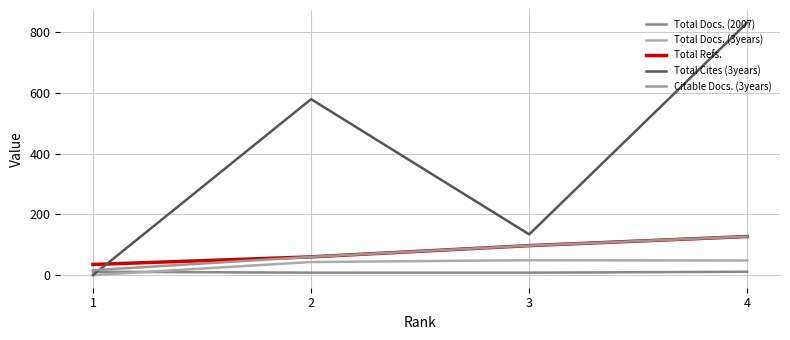

Rank the categories by Total Cites (3years) value from highest to lowest.

4, 2, 3, 1